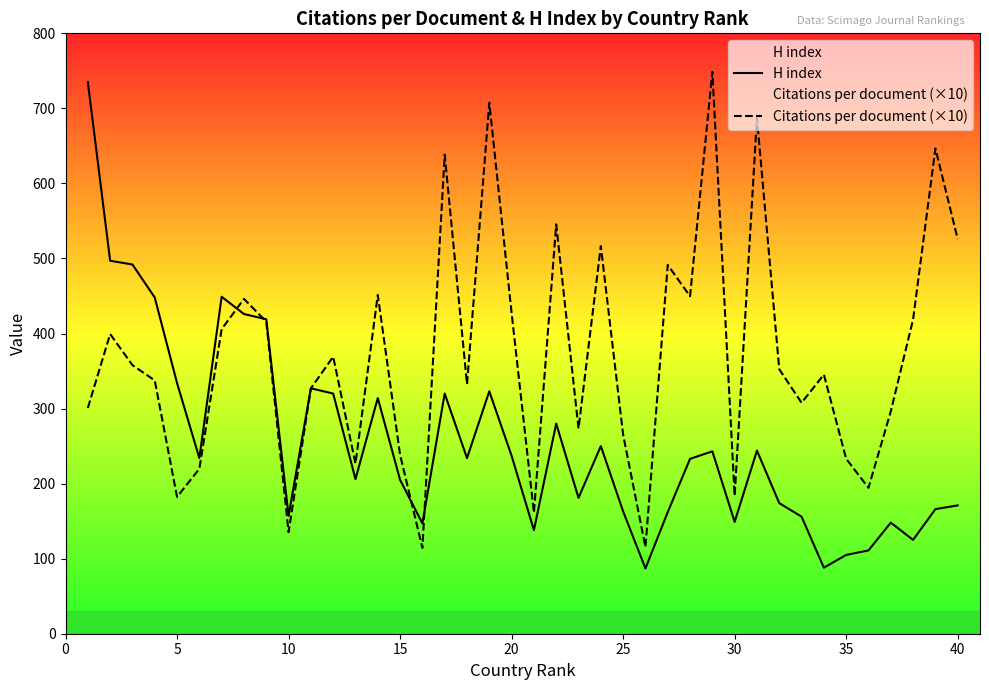

What is the difference between the Citations per document (×10) values at 35 and 25?

32.1